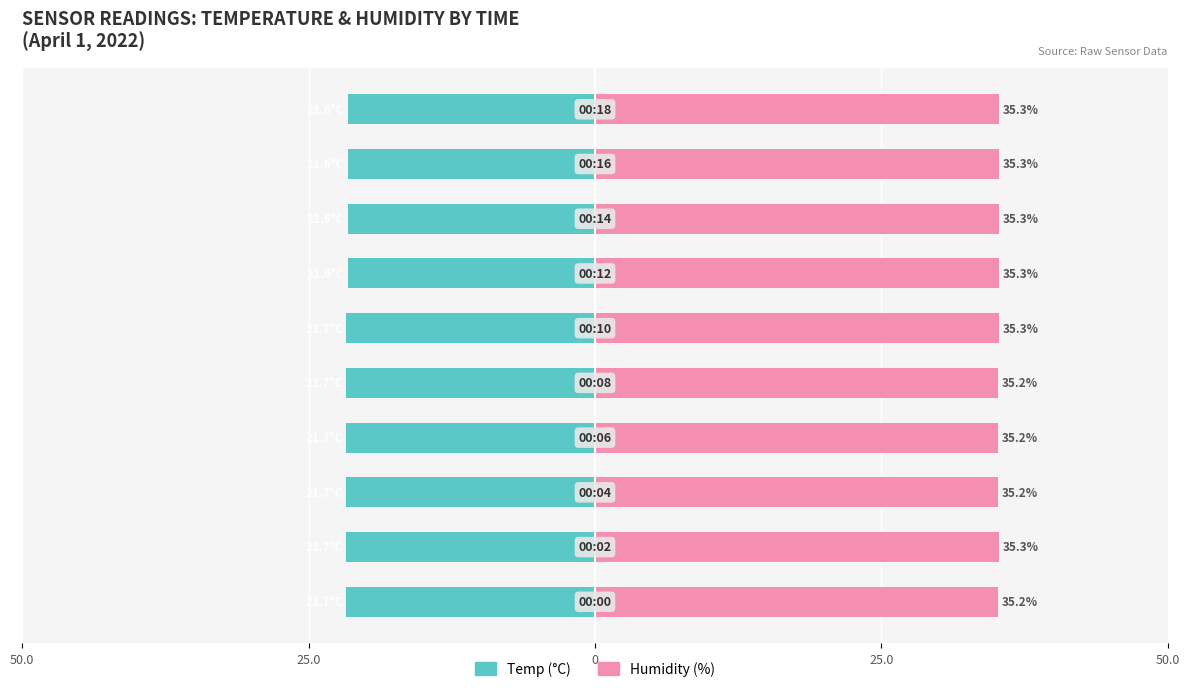

How many groups of bars are there?

10